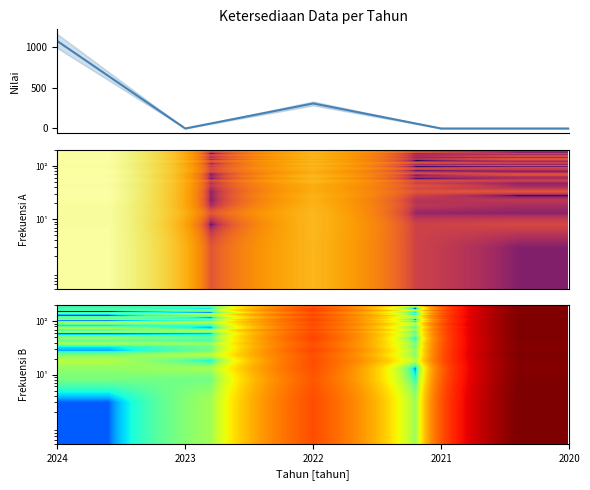

List the labels in order of value, smallest first.

2023, 2021, 2020, 2022, 2024